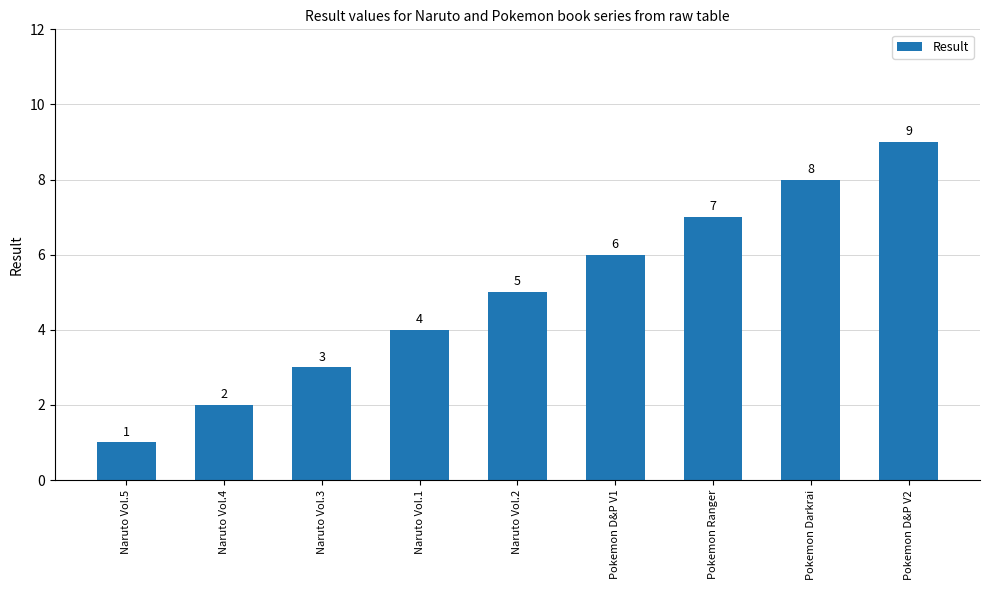

What is the greatest value displayed?

9